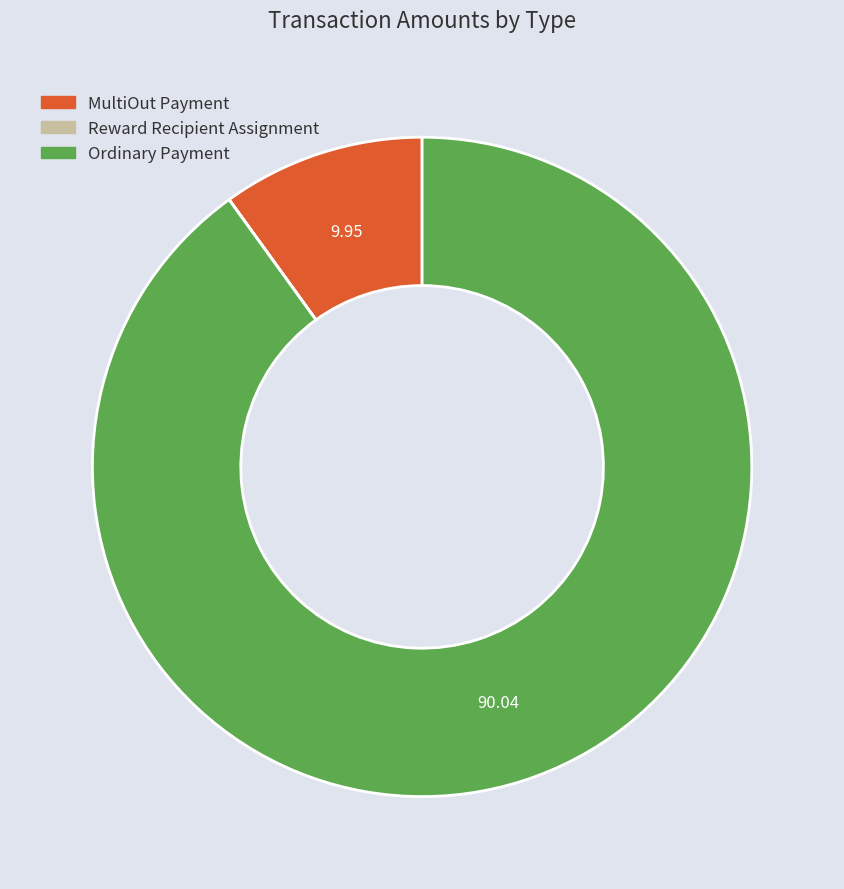

Do Ordinary Payment and MultiOut Payment together represent more than half of the pie?

Yes